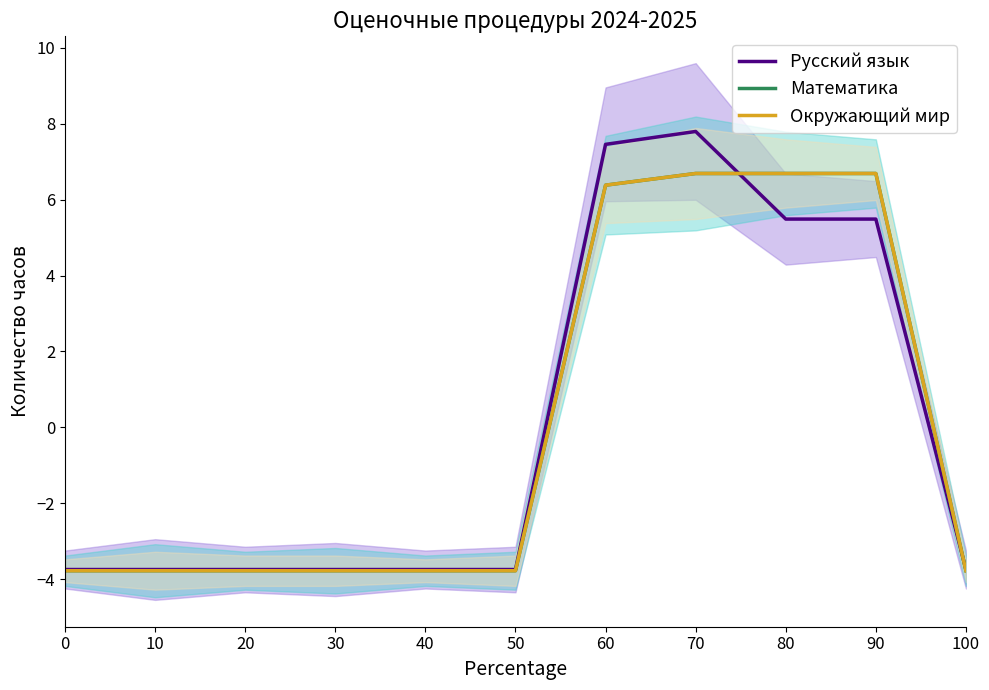

What value does the Окружающий мир series have at 90?

6.7